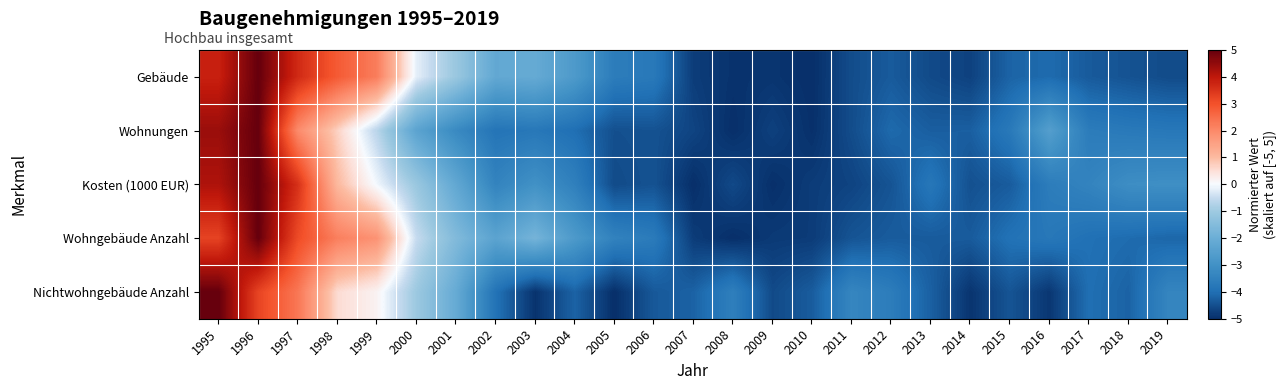

Reading right to left, list all the values displayed in this chart.

Gebäude: 2019=-4.6	2018=-4.4	2017=-4.3	2016=-4.1	2015=-4.2	2014=-4.7	2013=-4.6	2012=-4.3	2011=-4.5	2010=-5.0	2009=-4.9	2008=-4.9	2007=-4.8	2006=-3.7	2005=-3.6	2004=-2.7	2003=-2.1	2002=-2.2	2001=-1.1	2000=-0.2	1999=2.2	1998=2.8	1997=3.7	1996=5.0	1995=3.8
Wohnungen: 2019=-3.8	2018=-3.7	2017=-3.6	2016=-2.5	2015=-3.7	2014=-4.3	2013=-4.3	2012=-4.1	2011=-4.5	2010=-5.0	2009=-4.7	2008=-5.0	2007=-4.7	2006=-4.5	2005=-4.5	2004=-4.0	2003=-3.8	2002=-3.9	2001=-3.2	2000=-2.4	1999=-0.6	1998=0.7	1997=2.0	1996=5.0	1995=4.4
Kosten (1000 EUR): 2019=-3.1	2018=-3.1	2017=-3.4	2016=-3.6	2015=-4.3	2014=-4.5	2013=-3.8	2012=-4.4	2011=-4.7	2010=-4.8	2009=-5.0	2008=-4.6	2007=-5.0	2006=-4.5	2005=-4.6	2004=-3.5	2003=-3.0	2002=-3.4	2001=-2.2	2000=-1.1	1999=-0.1	1998=1.0	1997=3.6	1996=5.0	1995=4.2
Wohngebäude Anzahl: 2019=-4.1	2018=-4.1	2017=-4.0	2016=-3.8	2015=-3.9	2014=-4.3	2013=-4.3	2012=-4.3	2011=-4.4	2010=-4.8	2009=-4.8	2008=-5.0	2007=-4.8	2006=-3.7	2005=-3.5	2004=-2.7	2003=-1.8	2002=-2.4	2001=-1.6	2000=-0.5	1999=1.8	1998=2.2	1997=3.1	1996=5.0	1995=3.2
Nichtwohngebäude Anzahl: 2019=-3.4	2018=-4.2	2017=-4.0	2016=-4.9	2015=-4.4	2014=-4.9	2013=-4.2	2012=-3.6	2011=-3.4	2010=-4.3	2009=-4.6	2008=-3.6	2007=-4.2	2006=-4.4	2005=-5.0	2004=-4.2	2003=-4.9	2002=-3.9	2001=-2.1	2000=-1.0	1999=0.2	1998=0.6	1997=2.3	1996=3.2	1995=5.0